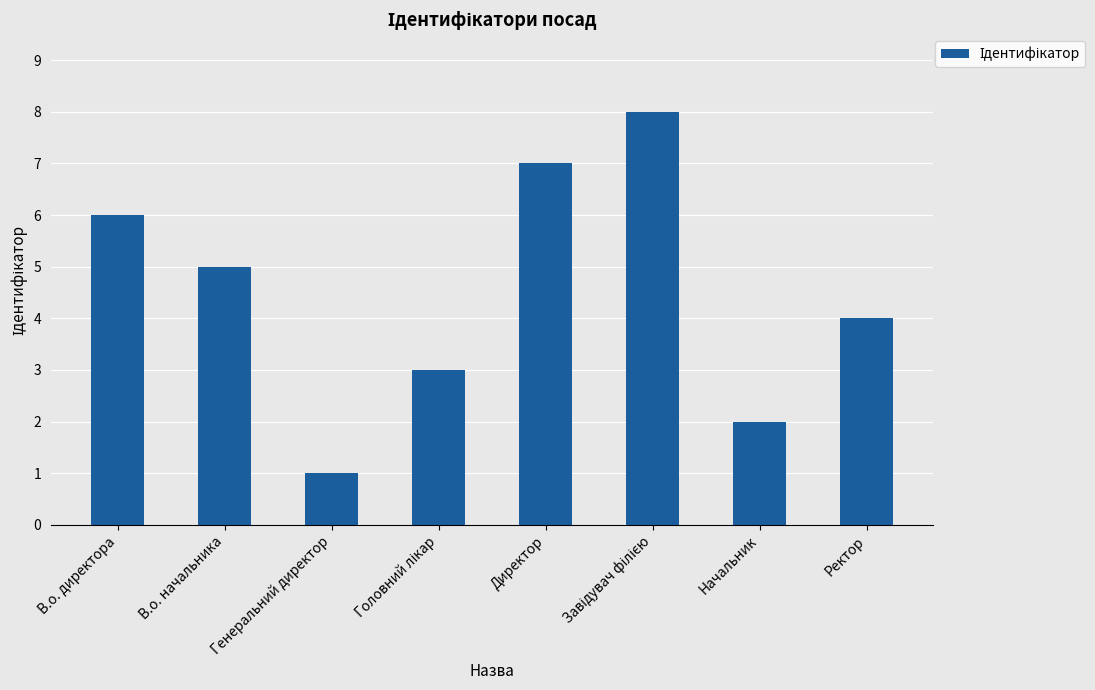

How many values are below 5?

4